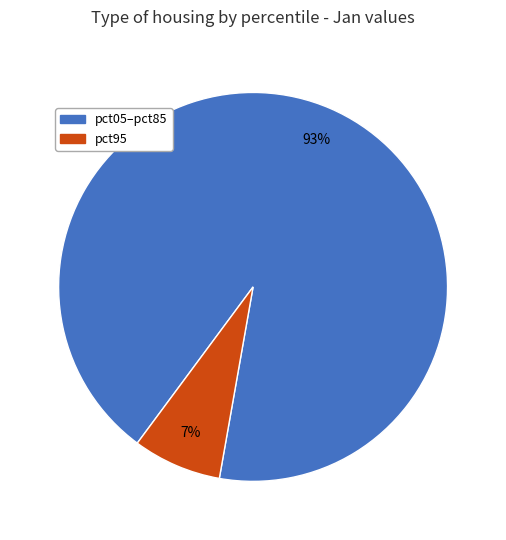

Does any single category account for the majority?

Yes